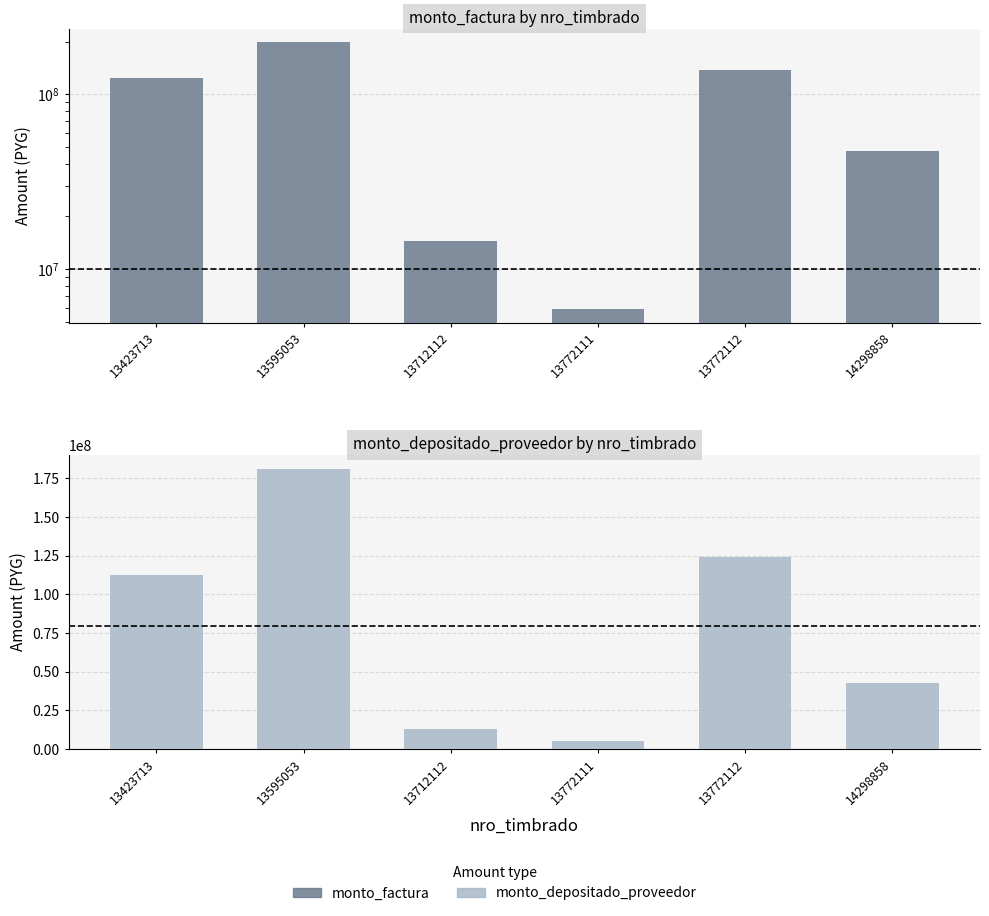

List the series in order of their overall mean, highest first.

monto_factura, monto_depositado_proveedor